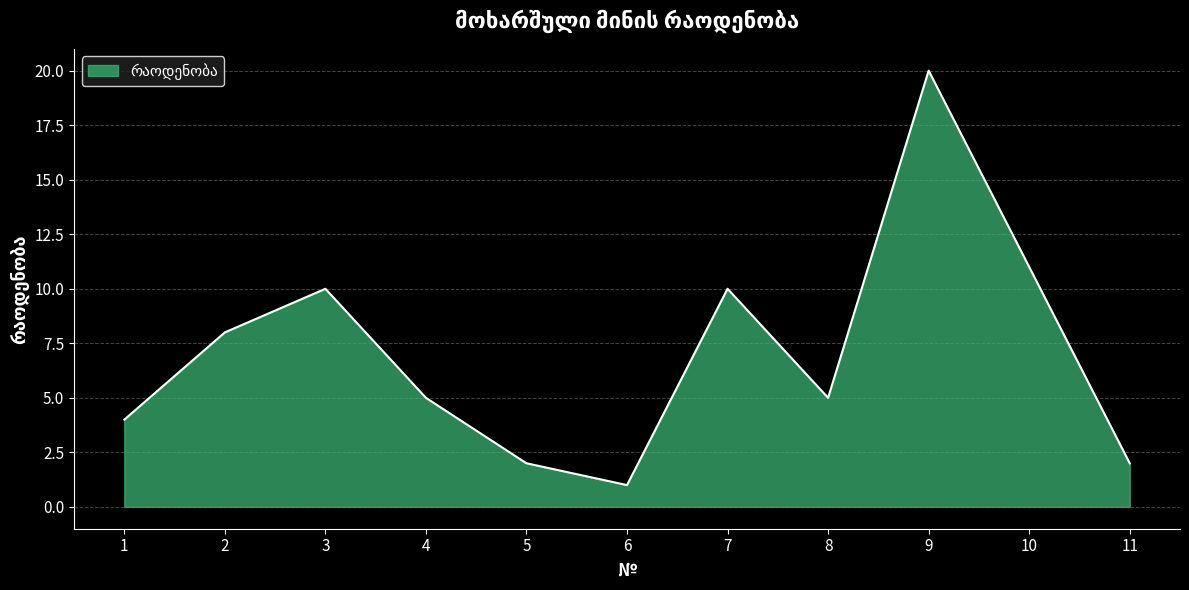

How many categories are shown in the chart?

11